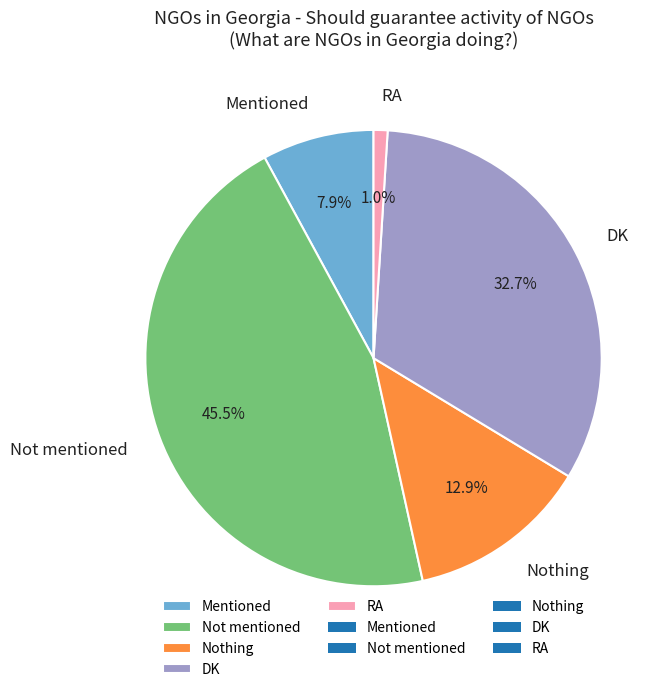

How many segments does this pie chart have?

5